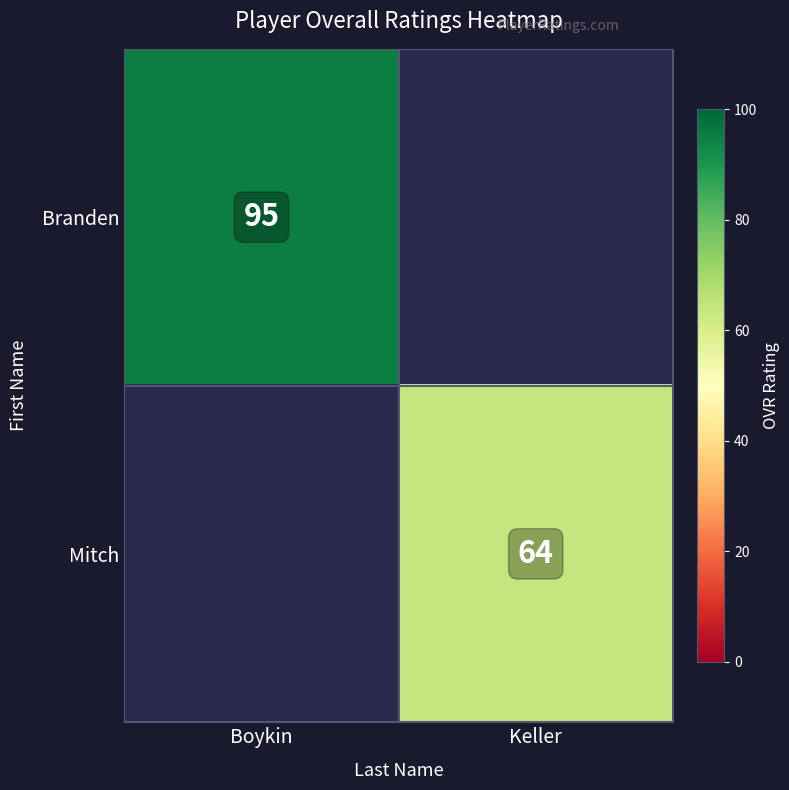

The Mitch series shows 22 at Keller. True or false?

False